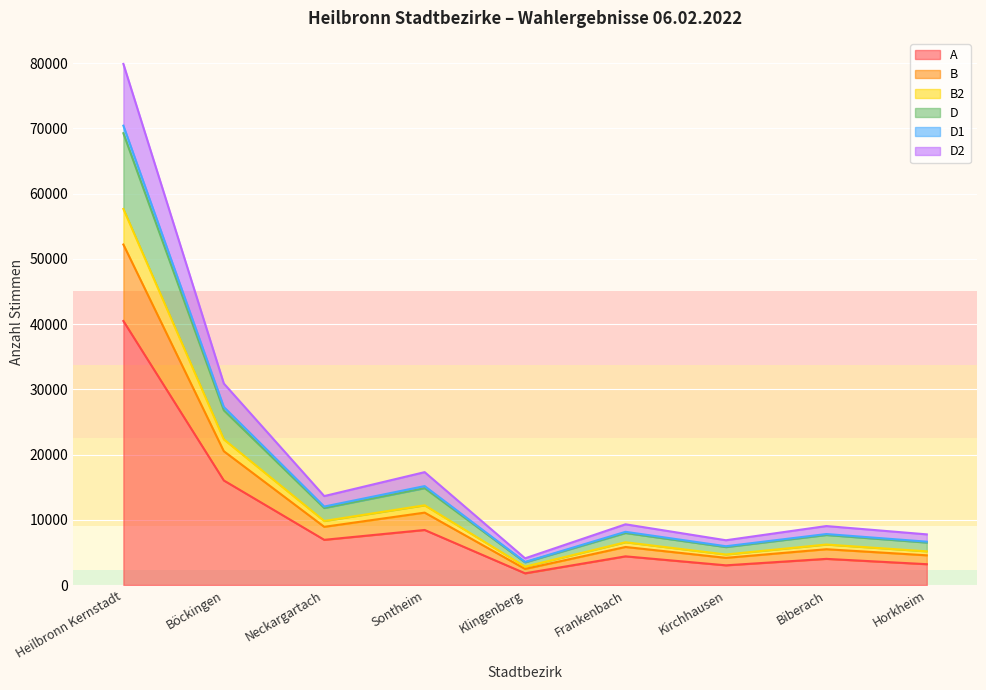

True or false: B2 and B intersect in this chart.

False